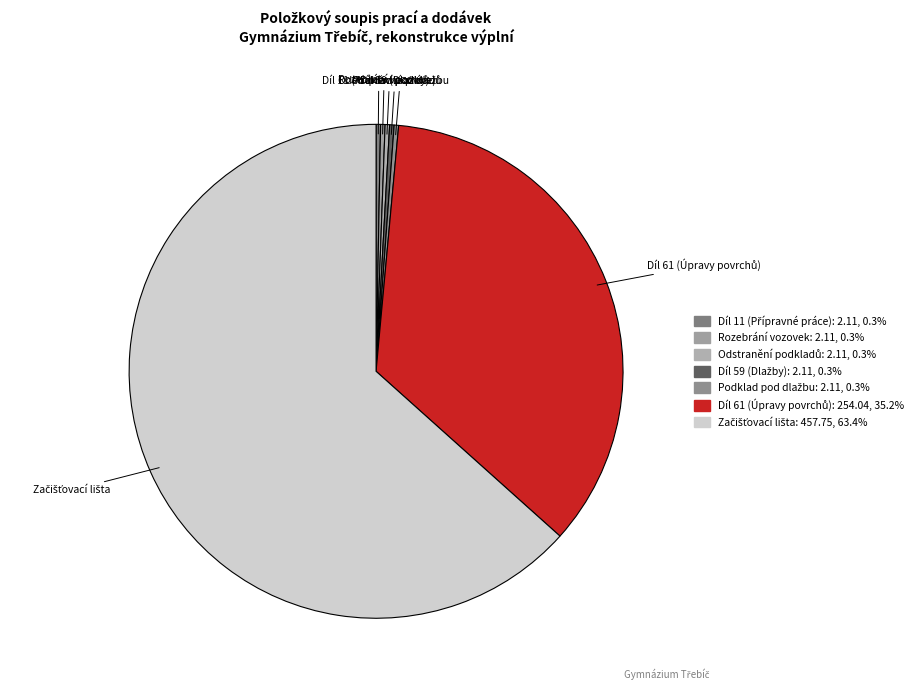

True or false: Rozebrání vozovek accounts for 0% of the total.

True